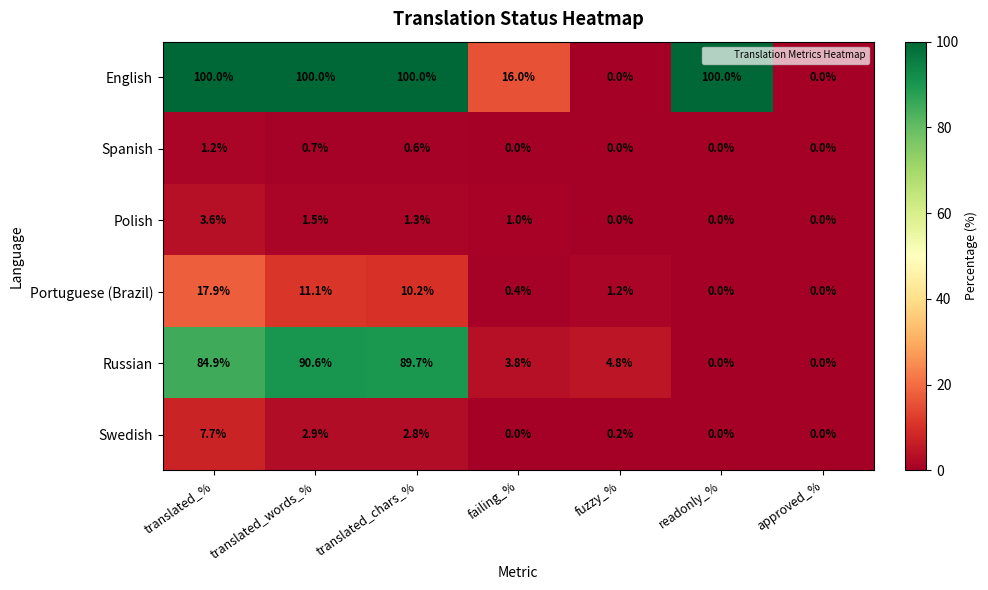

What is the difference between the maximum and minimum values in the English series?

100.0